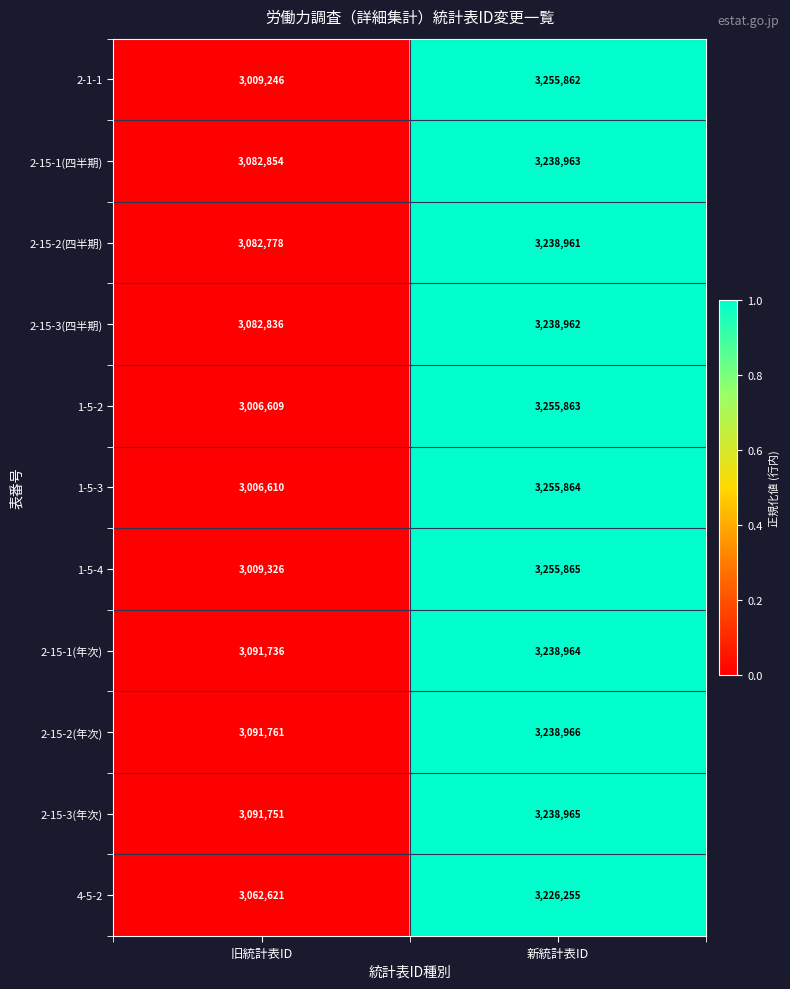

Count the number of data series in this chart.

11